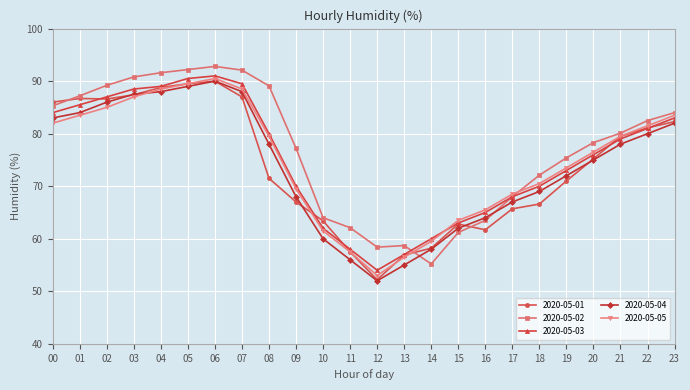

What is the difference between the 2020-05-01 values at 04 and 09?

21.8